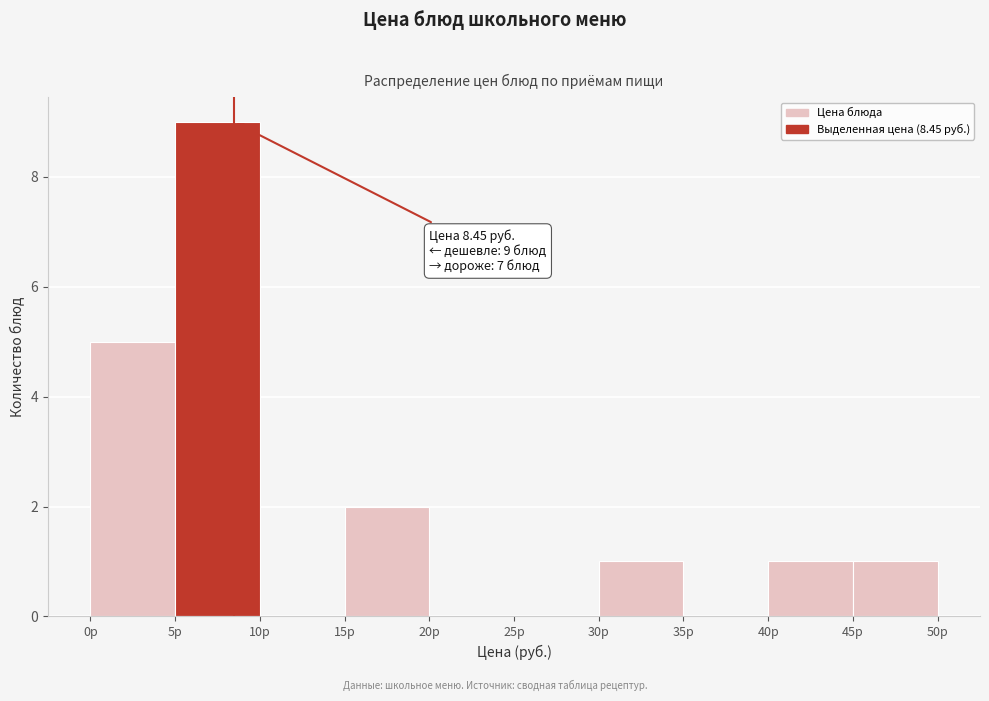

Over which range of the x-axis is the bar tallest?

5 to 10